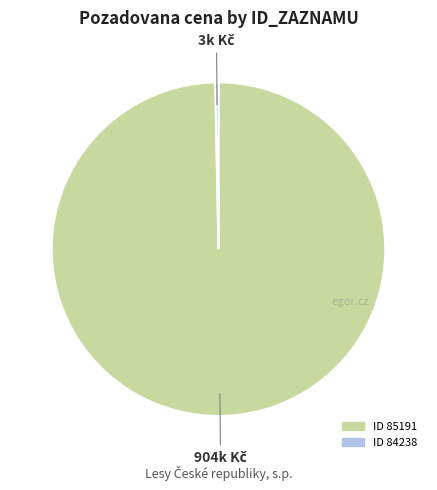

Is there a majority slice in this chart?

Yes